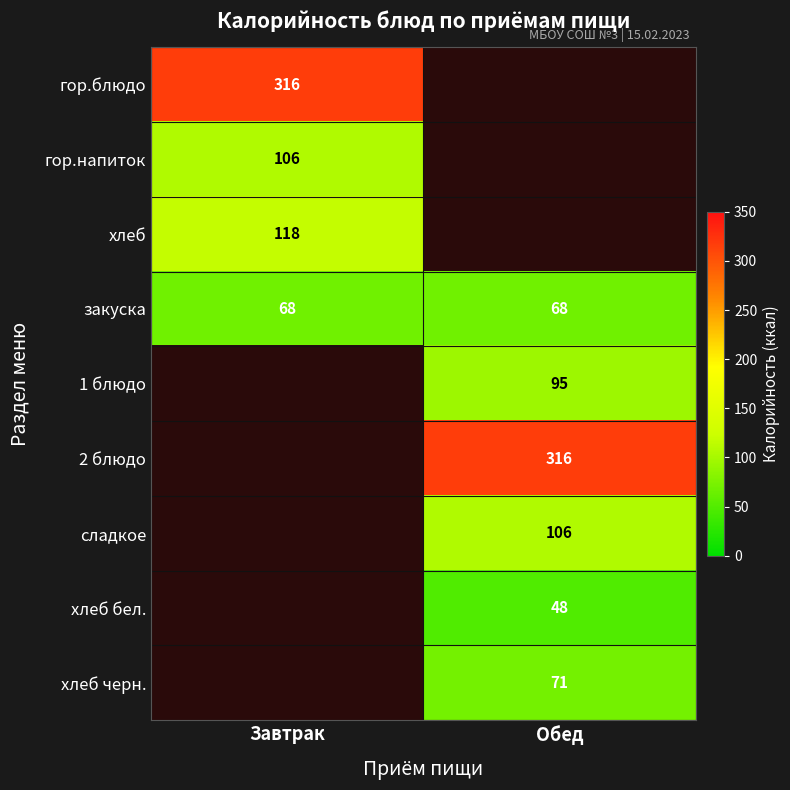

The закуска series shows 100.9 at Завтрак. True or false?

False